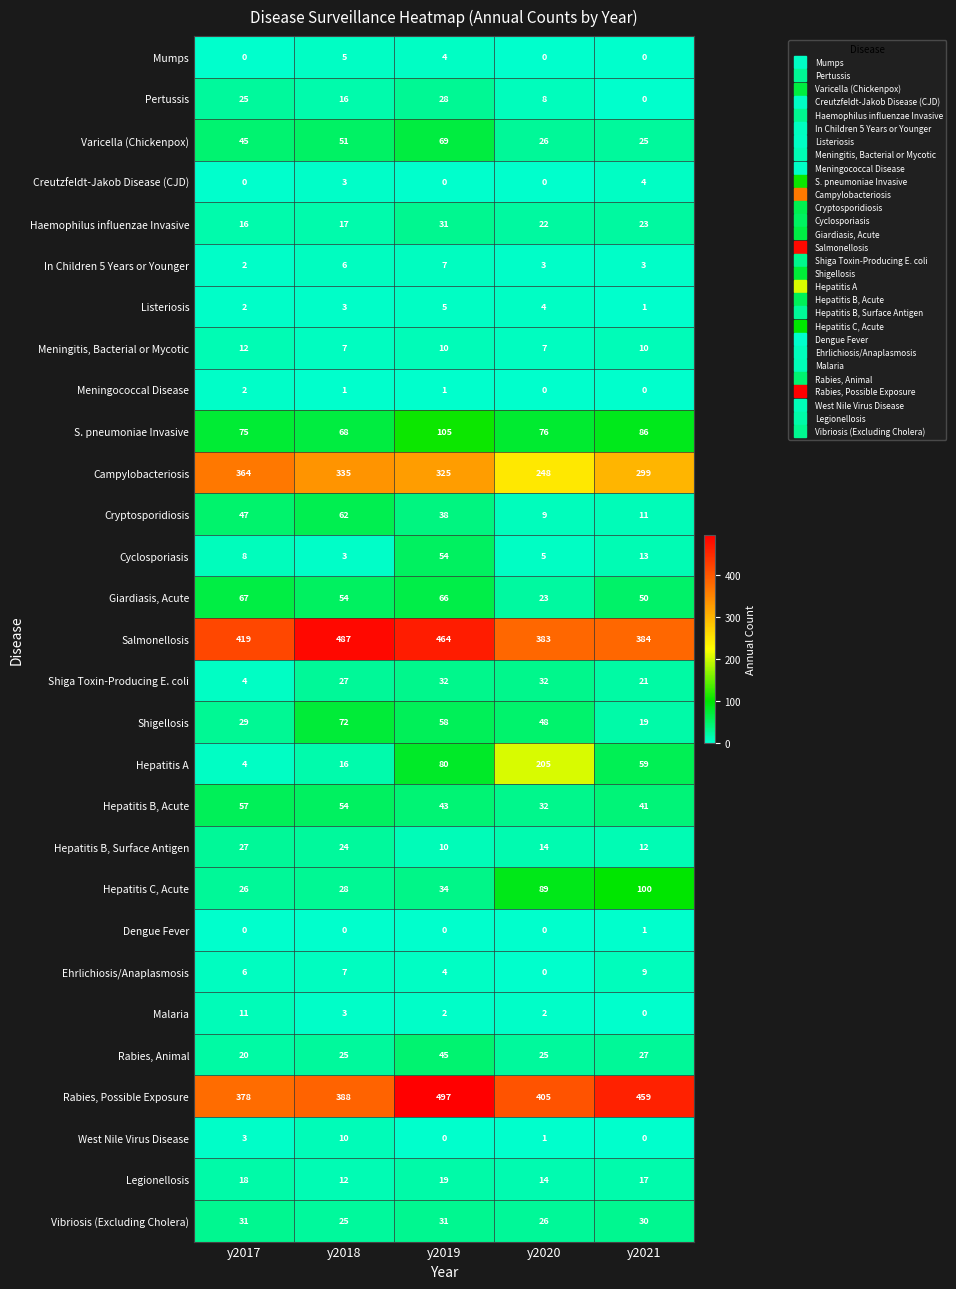

What is the total value across all series at y2018?

1809